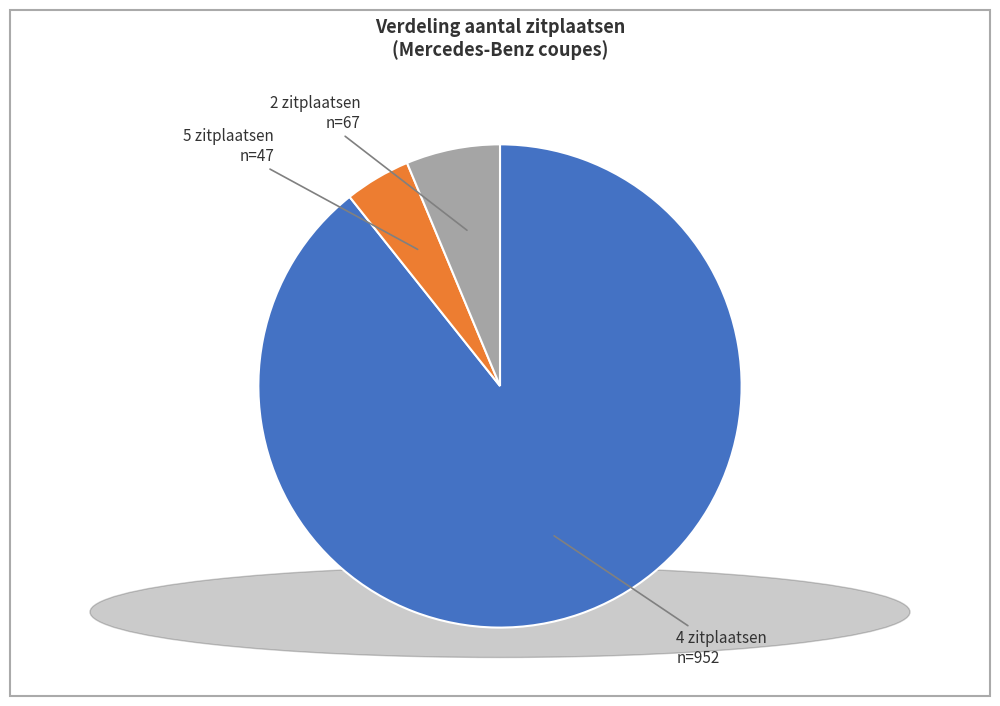

What is the ratio of the value at 5 zitplaatsen to the value at 2 zitplaatsen?

0.7